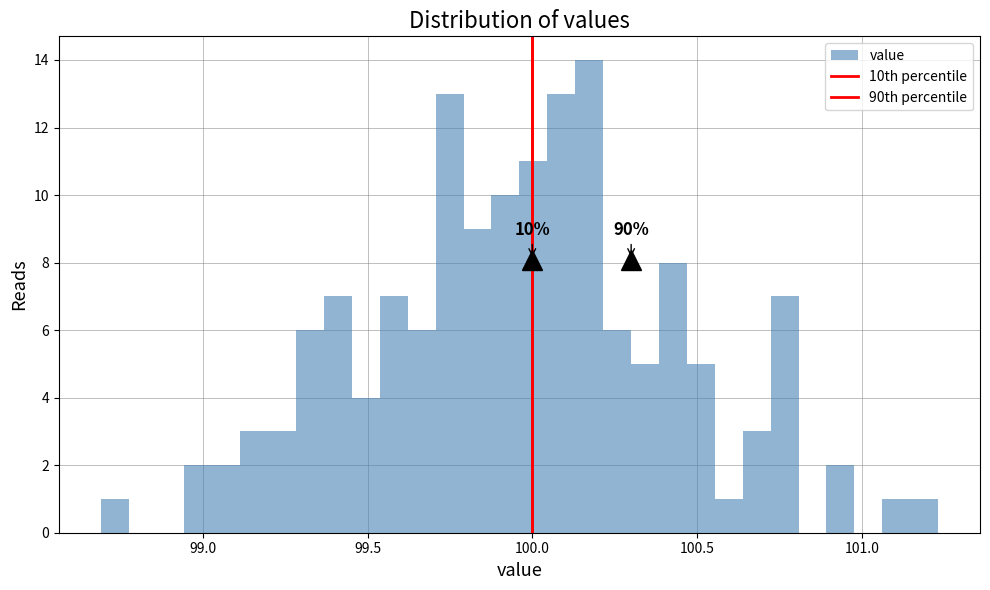

Read against the x-axis, roughly where is the centre of the tallest bar?

100.15